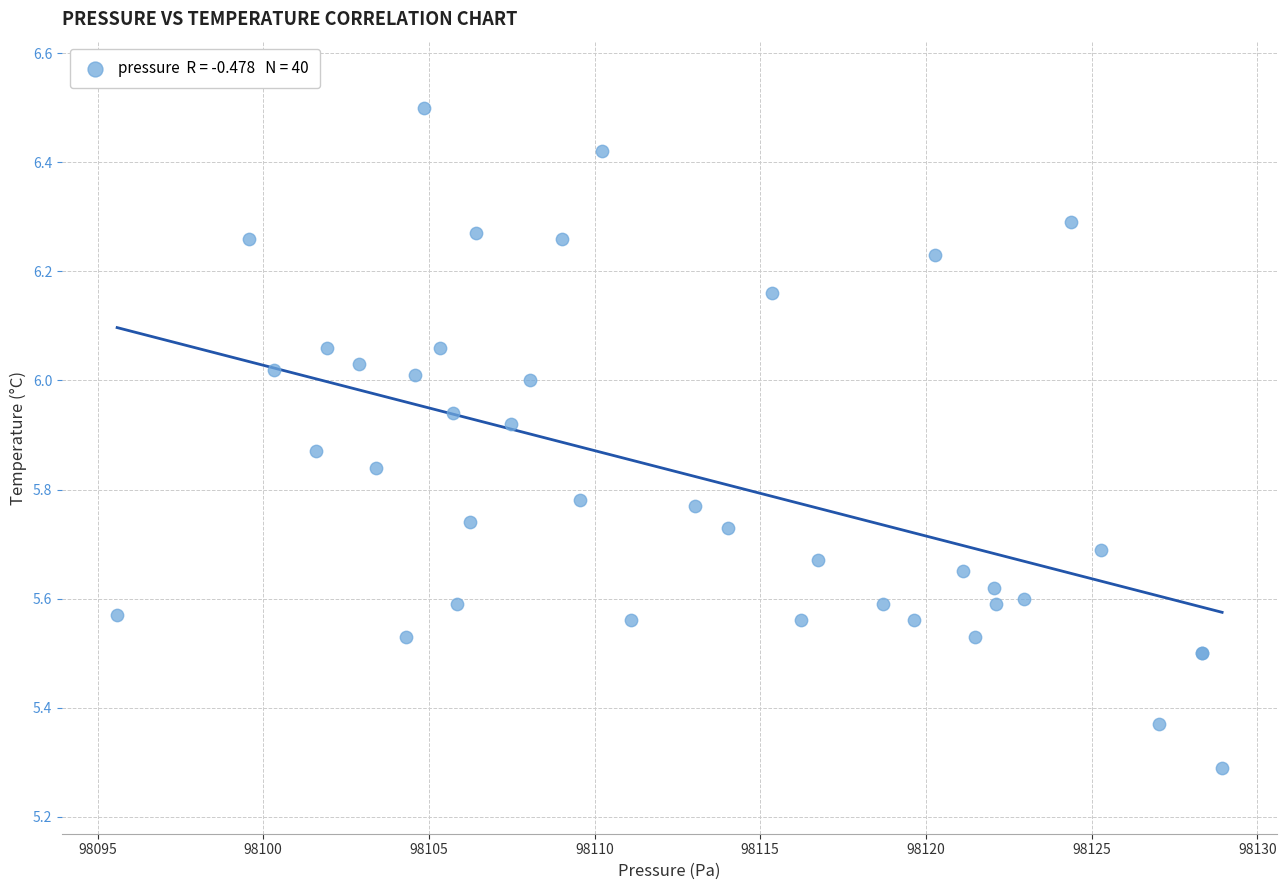

What Y value in the scatter plot is closest to 5?

5.3